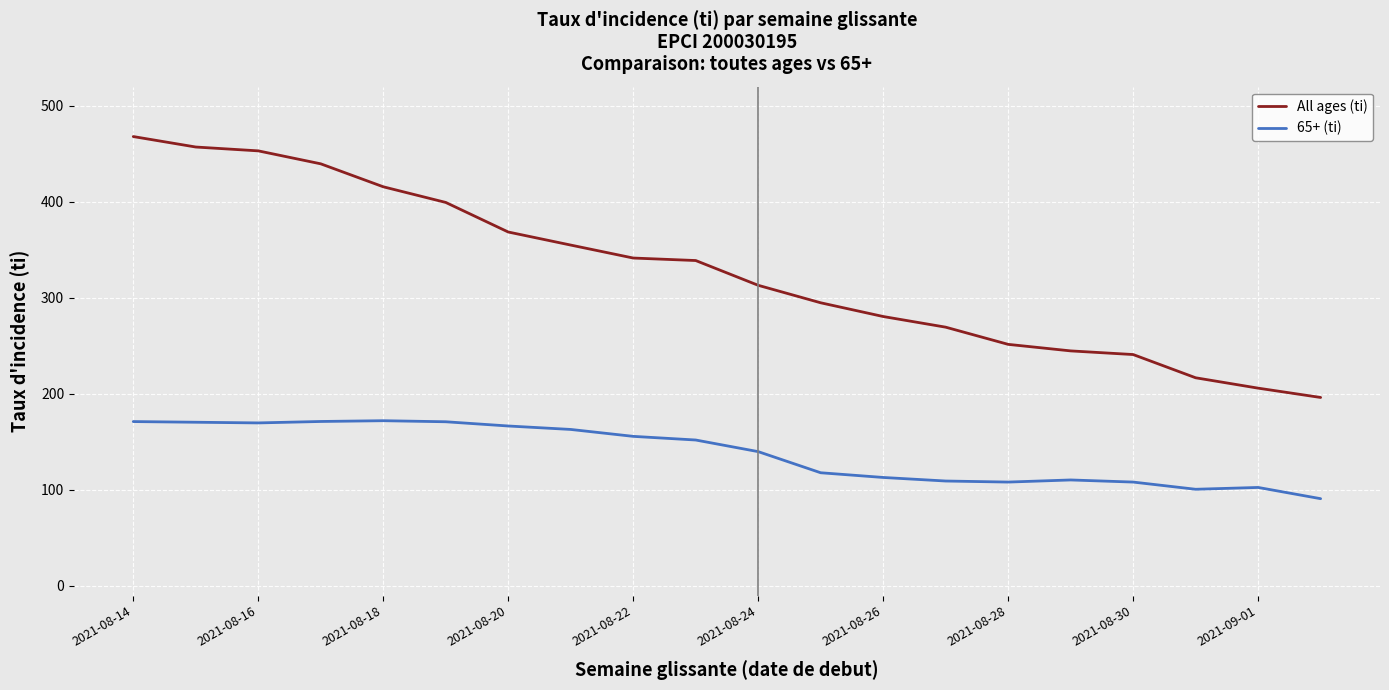

What is the greatest value displayed?

468.0